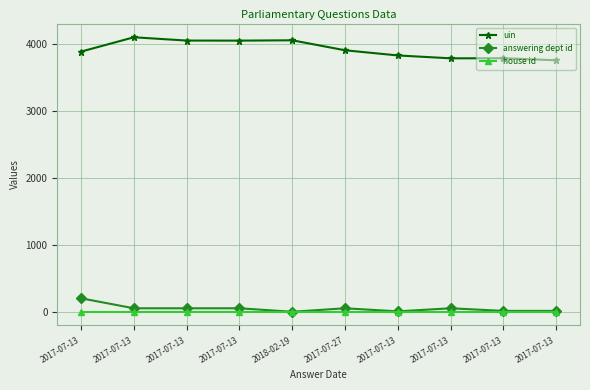

Reading left to right, list all the values displayed in this chart.

uin: 2017-07-13=3883	2017-07-13=4097	2017-07-13=4048	2017-07-13=4047	2018-02-19=4052	2017-07-27=3903	2017-07-13=3826	2017-07-13=3783	2017-07-13=3784	2017-07-13=3754
answering dept id: 2017-07-13=202	2017-07-13=53	2017-07-13=53	2017-07-13=53	2018-02-19=1	2017-07-27=53	2017-07-13=7	2017-07-13=53	2017-07-13=14	2017-07-13=14
house id: 2017-07-13=1	2017-07-13=1	2017-07-13=1	2017-07-13=1	2018-02-19=1	2017-07-27=1	2017-07-13=1	2017-07-13=1	2017-07-13=1	2017-07-13=1